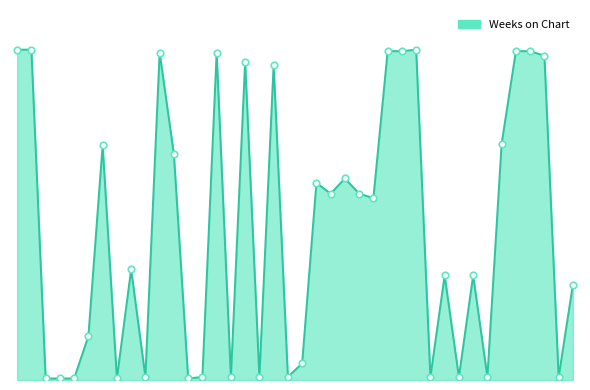

Does the chart have visible grid lines?

No